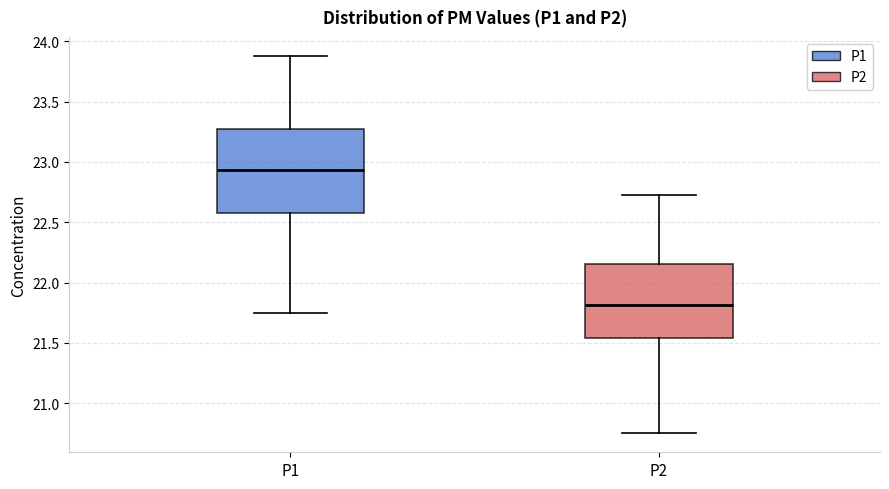

Reading left to right, transcribe this box plot: for each box, give where its median line is, the range the box spans, and where its two whiskers end, as read against the y-axis. The values are not printed on the chart, so give them approximately, as read against the axis.

P1: median 22.95, box 22.60 to 23.25, whiskers 21.75 to 23.90
P2: median 21.80, box 21.55 to 22.15, whiskers 20.75 to 22.75